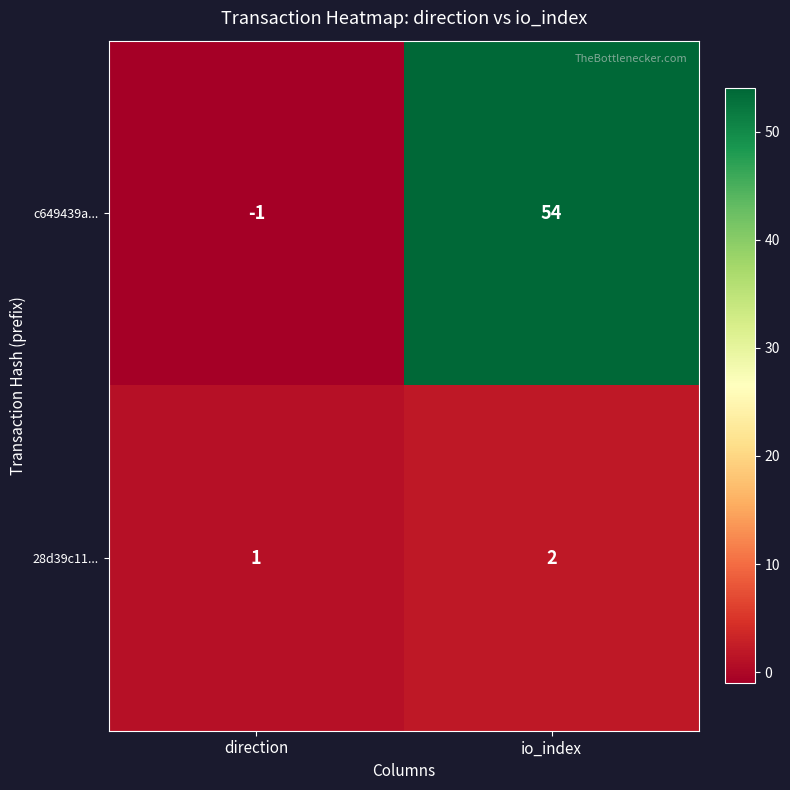

How many data points does each series have?

2